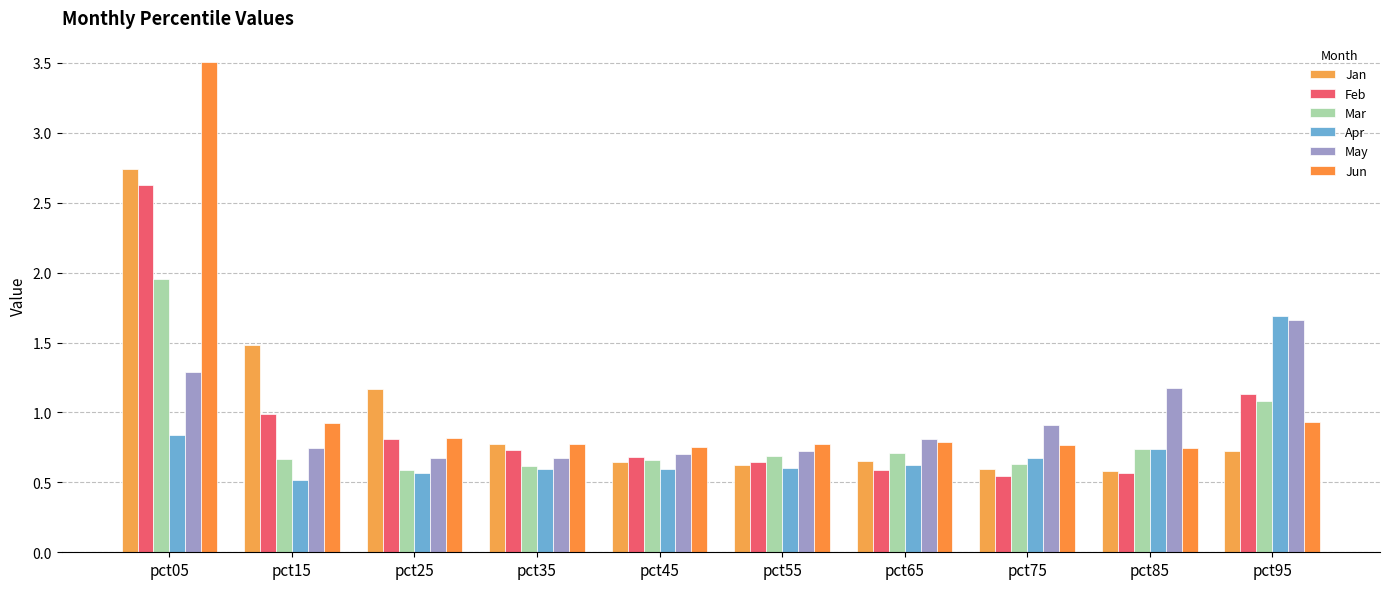

Is the value of Feb at pct35 greater than the value of Jun at pct95?

No